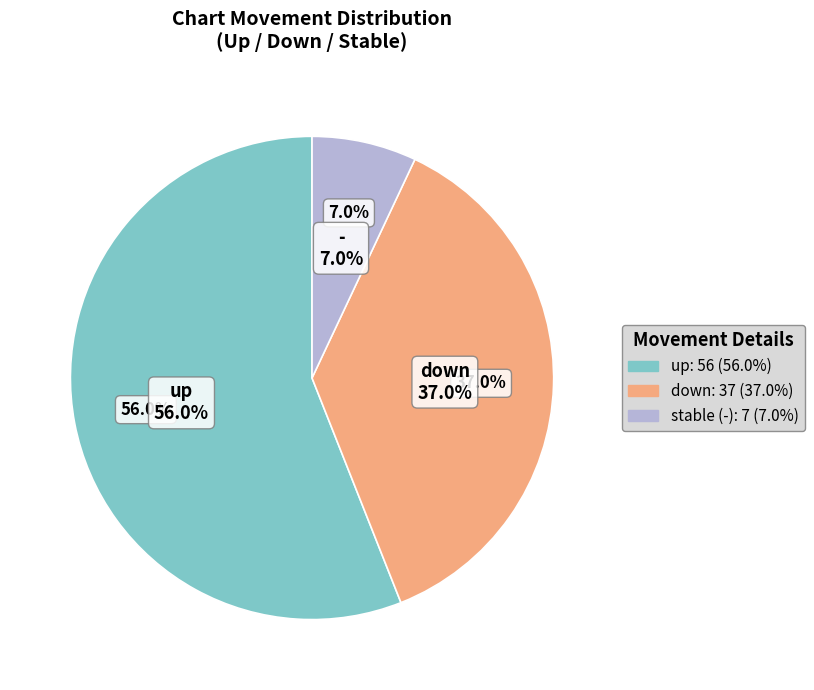

To the nearest percent, what is the average slice percentage?

33%